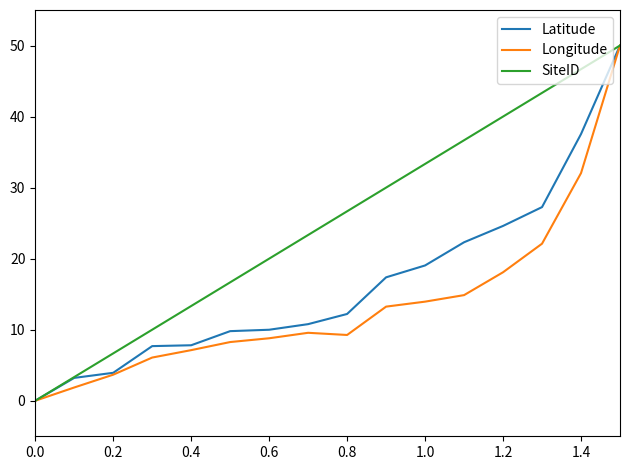

Which series has the largest total across all categories?

SiteID